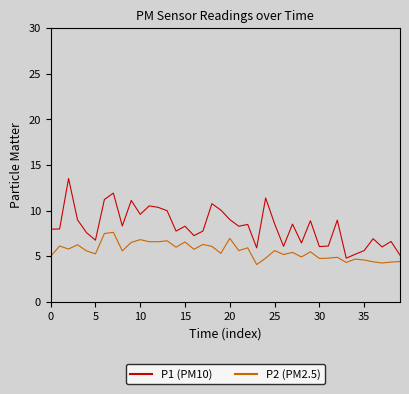

What is the minimum value shown in the chart?

4.1